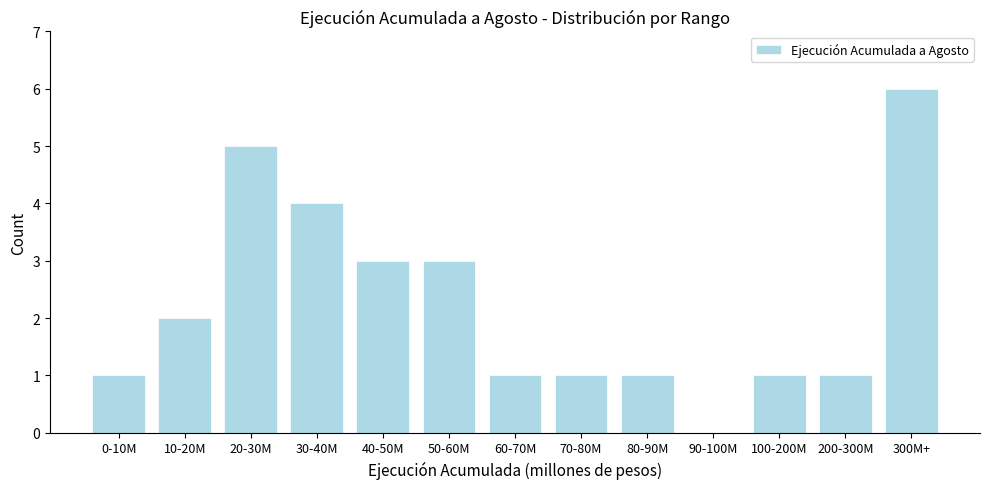

Reading left to right, extract all data points from this chart.

0-10M=1	10-20M=2	20-30M=5	30-40M=4	40-50M=3	50-60M=3	60-70M=1	70-80M=1	80-90M=1	90-100M=0	100-200M=1	200-300M=1	300M+=6